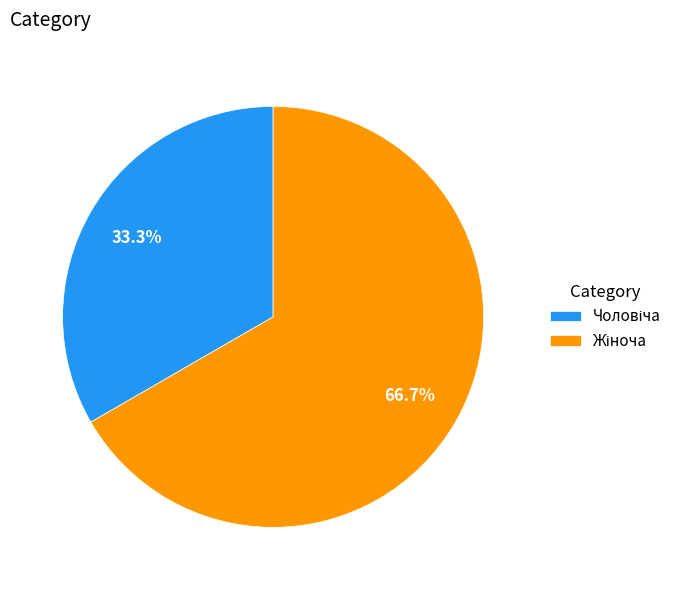

Is there any slice that represents more than half of the pie?

Yes